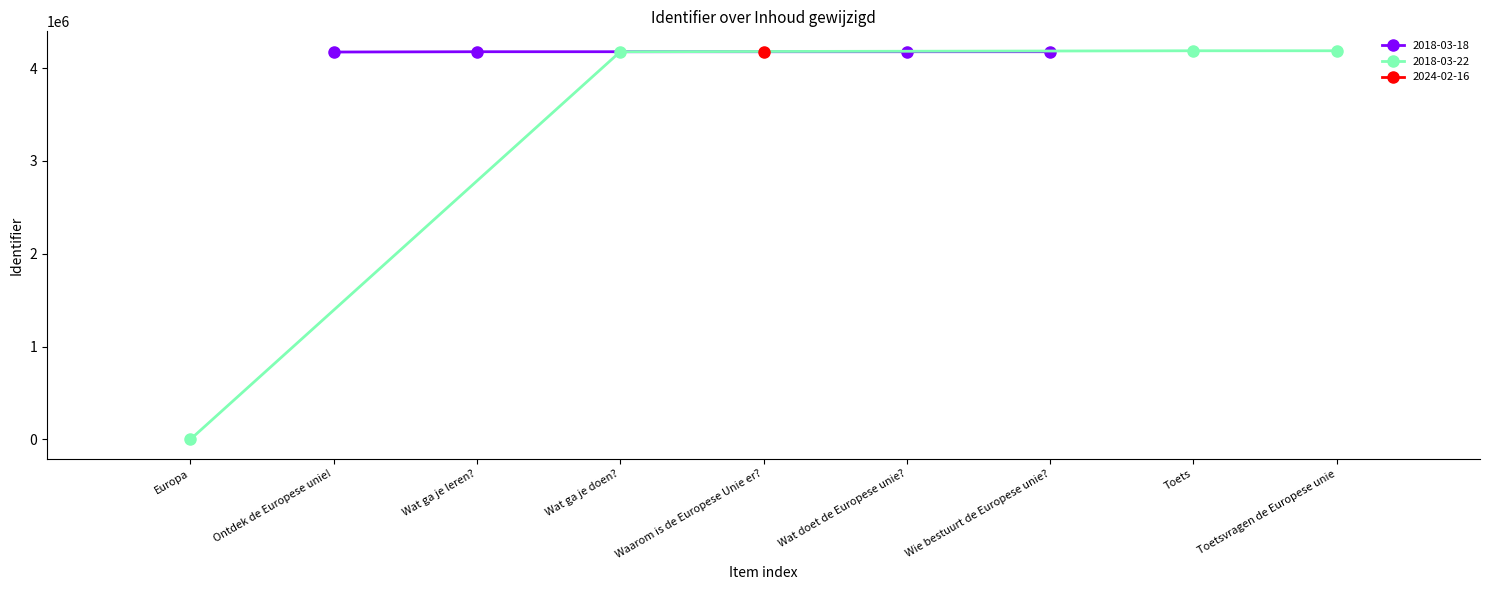

How many categories are shown in the chart?

9